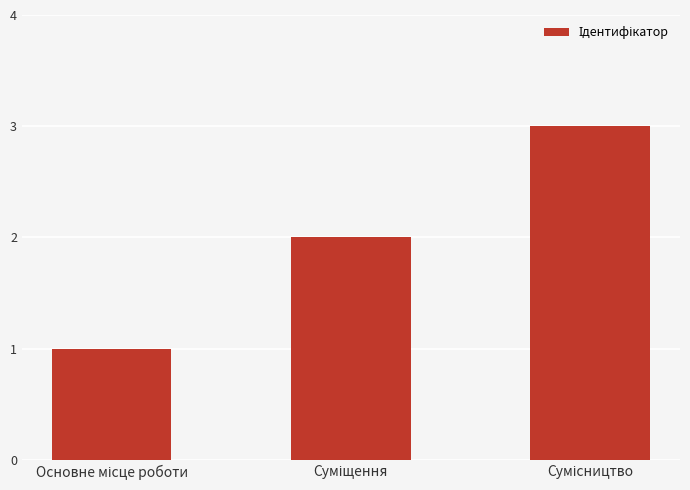

What is the sum of all values?

6